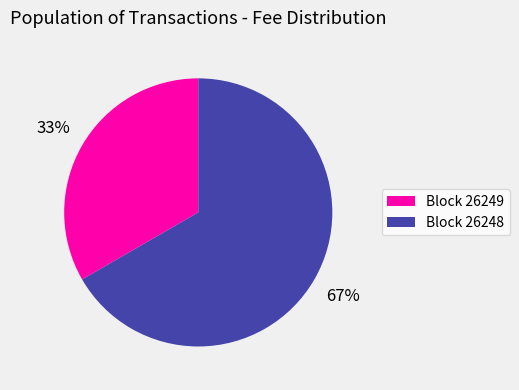

To the nearest percent, what is the average slice percentage?

50%